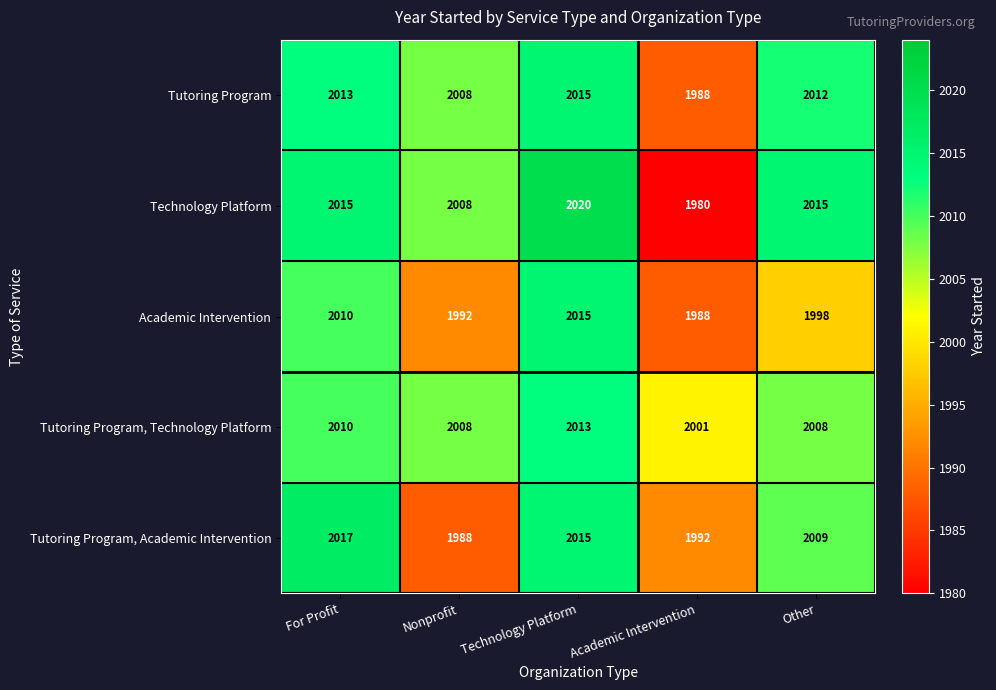

Is the value of Technology Platform at Nonprofit greater than the value of Academic Intervention at For Profit?

No